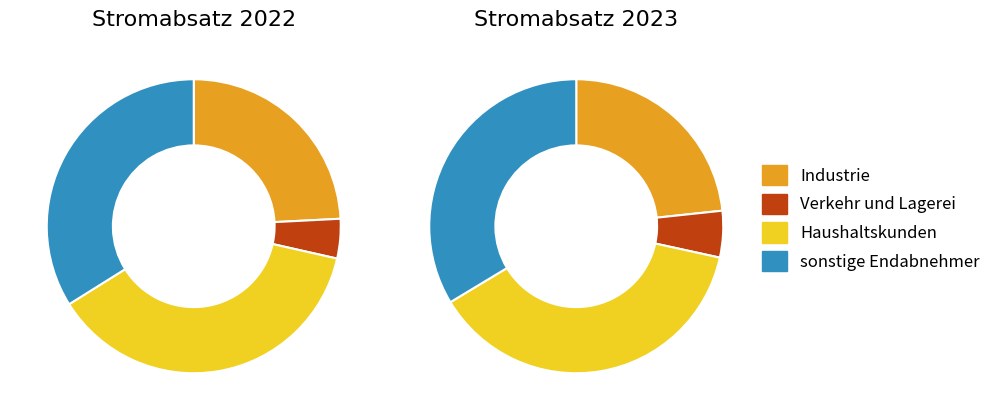

Which series has the largest range (max minus min)?

Stromabsatz 2022